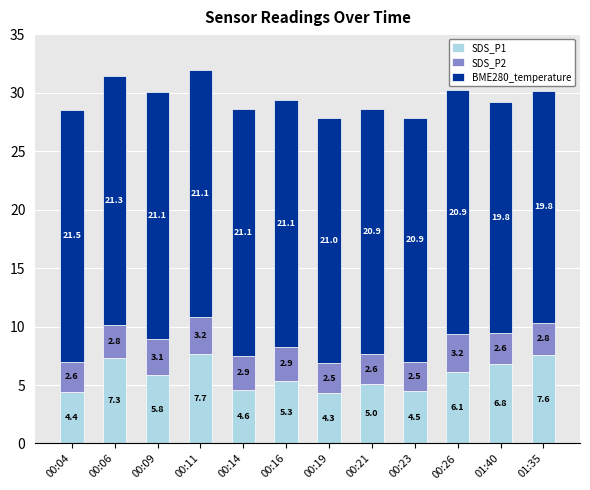

How many bars are there in total?

12